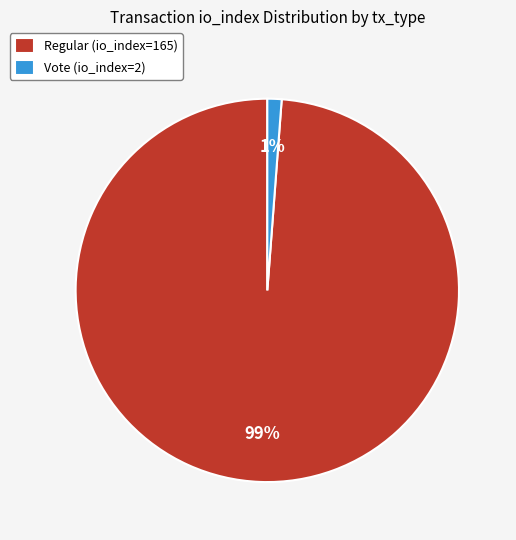

To the nearest percent, what is the difference between the largest and smallest slice percentages?

98%